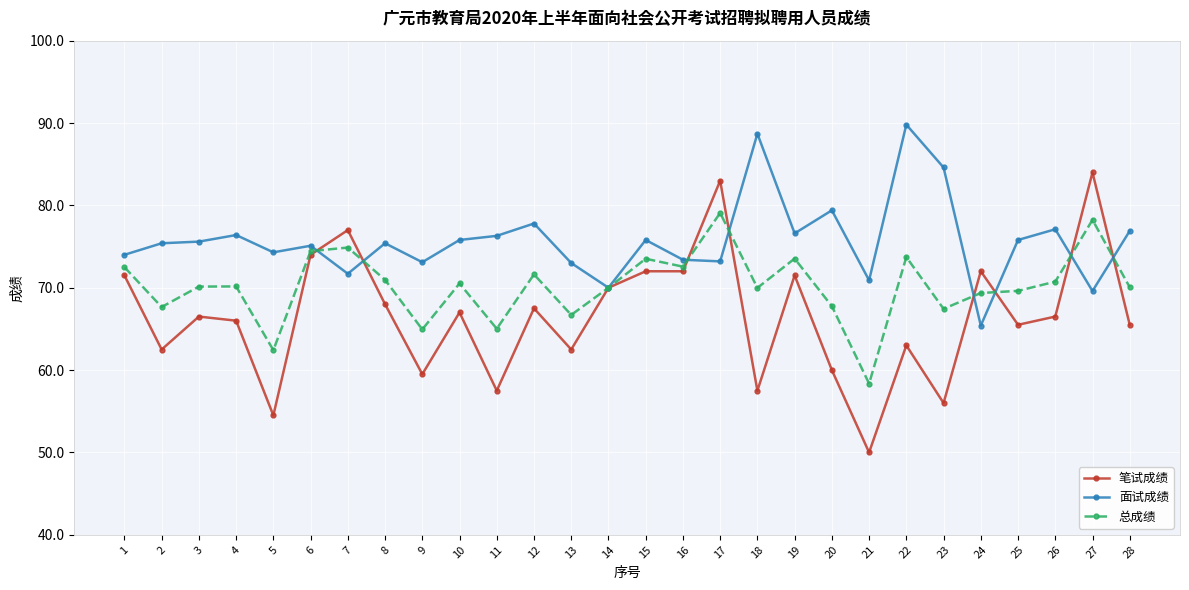

Which series has the largest range (max minus min)?

笔试成绩